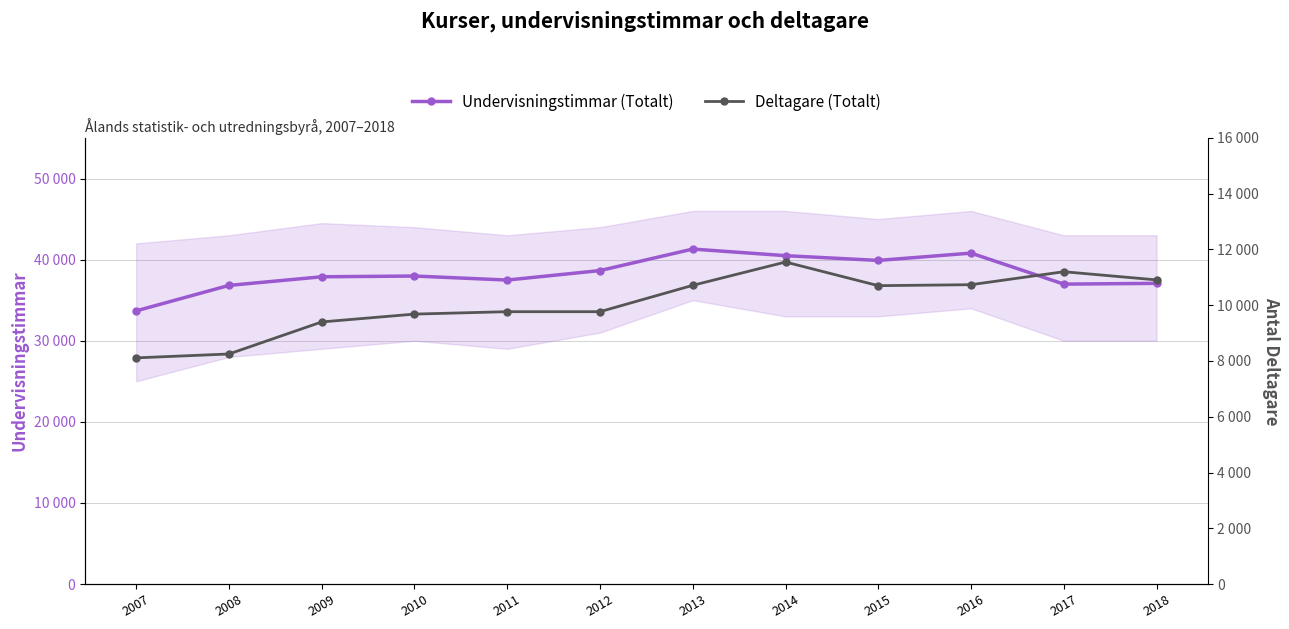

Reading left to right, extract all data points from this chart.

Undervisningstimmar (Totalt): 2007=33680.0	2008=36820.0	2009=37883.5	2010=37976.0	2011=37481.0	2012=38649.0	2013=41302.0	2014=40488.0	2015=39900.0	2016=40802.0	2017=36979.0	2018=37073.0
Deltagare (Totalt): 2007=8112.0	2008=8251.0	2009=9401.0	2010=9682.0	2011=9769.0	2012=9769.0	2013=10714.0	2014=11550.0	2015=10702.0	2016=10737.0	2017=11202.0	2018=10909.0